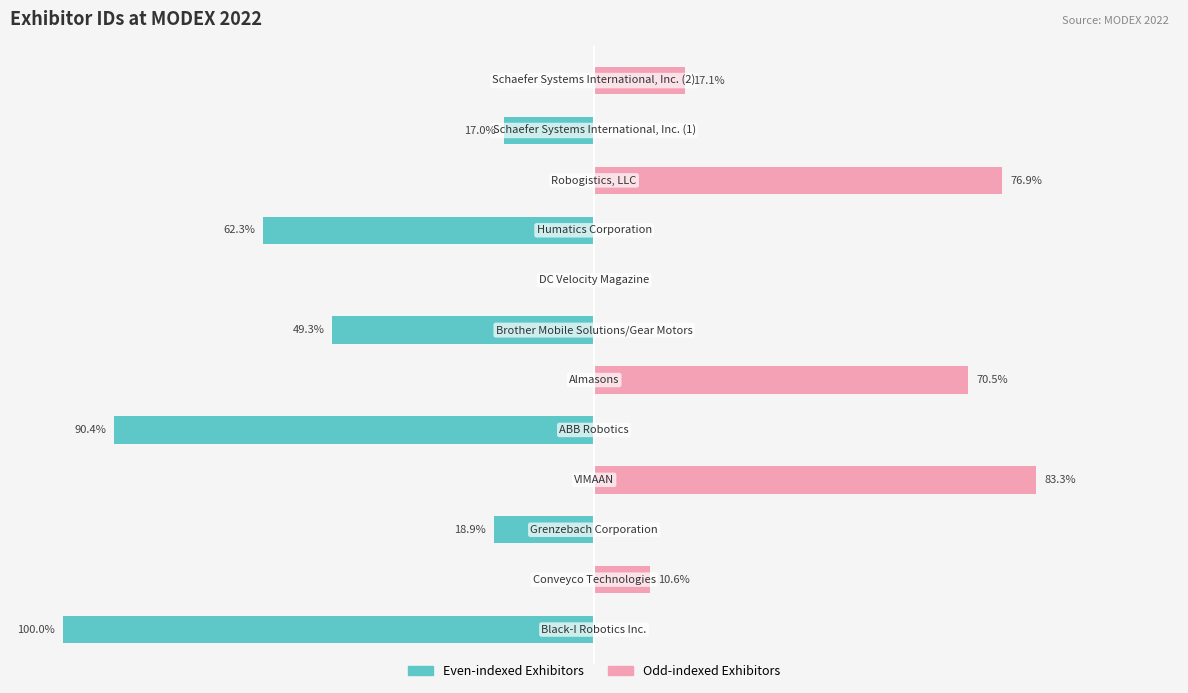

True or false: Odd-indexed Exhibitors has a value of 0.0 at 10.

True